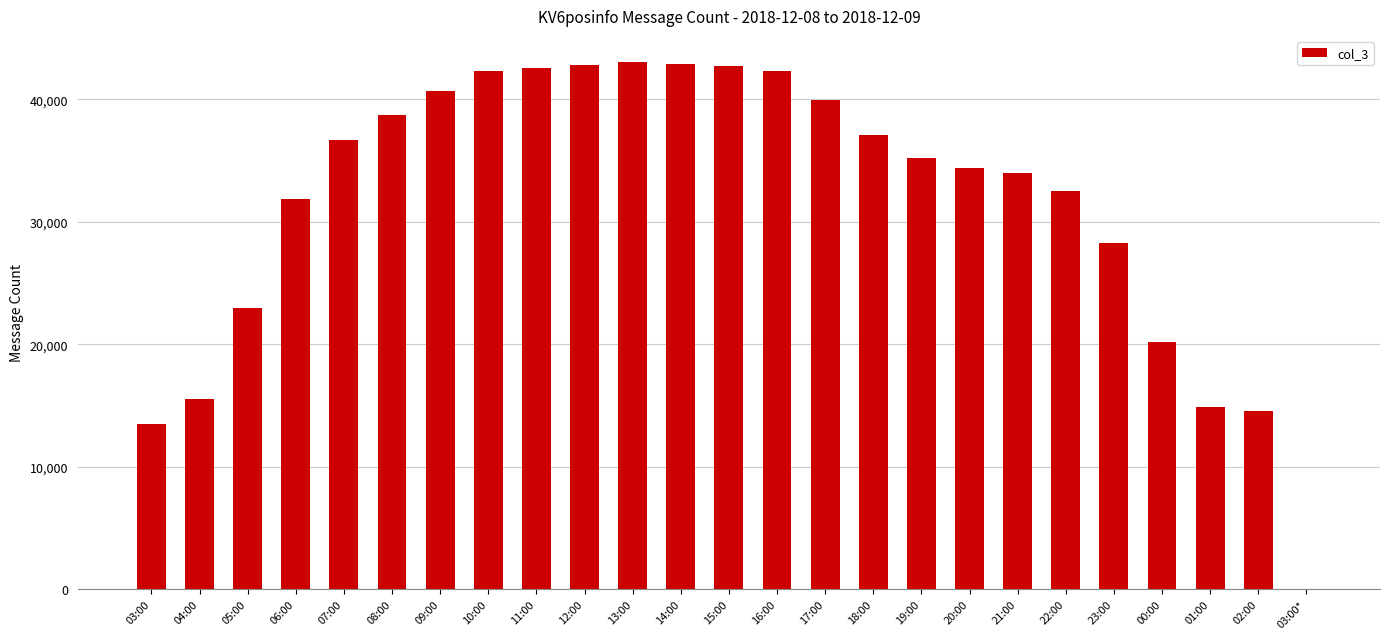

How many data points does each series have?

25